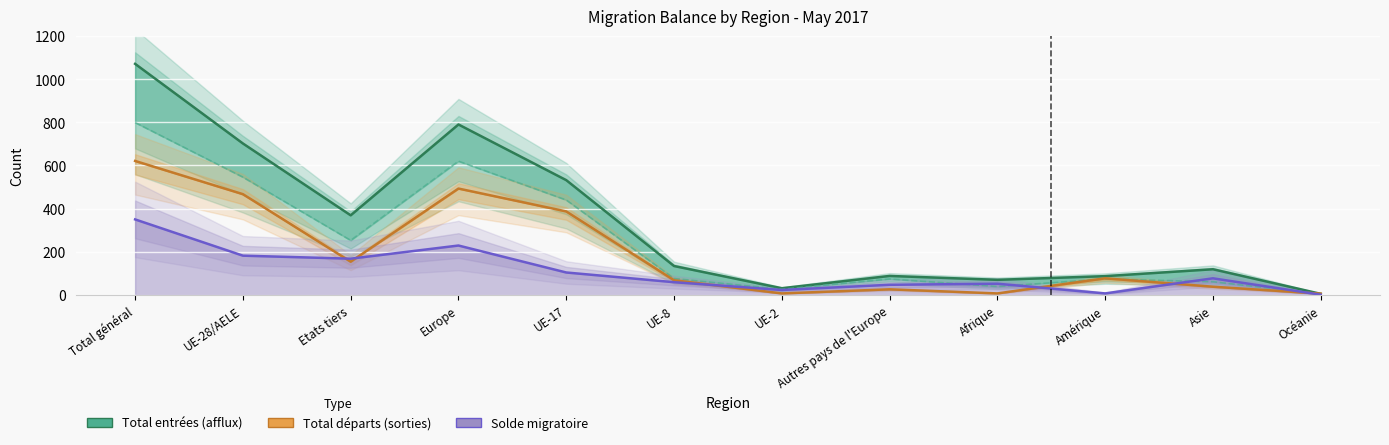

Rank the series at Total général from highest to lowest value.

Total entrées (afflux), Immigrations effectives, Total départs (sorties), Solde migratoire (abs)